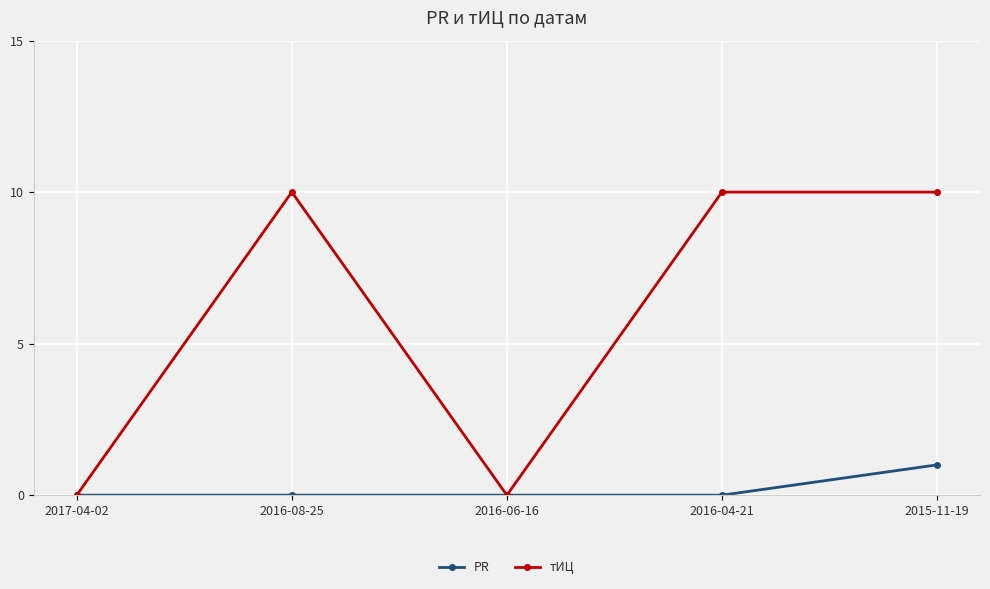

Reading left to right, what are all the values shown in this chart?

PR: 0	0	0	0	1
тИЦ: 0	10	0	10	10